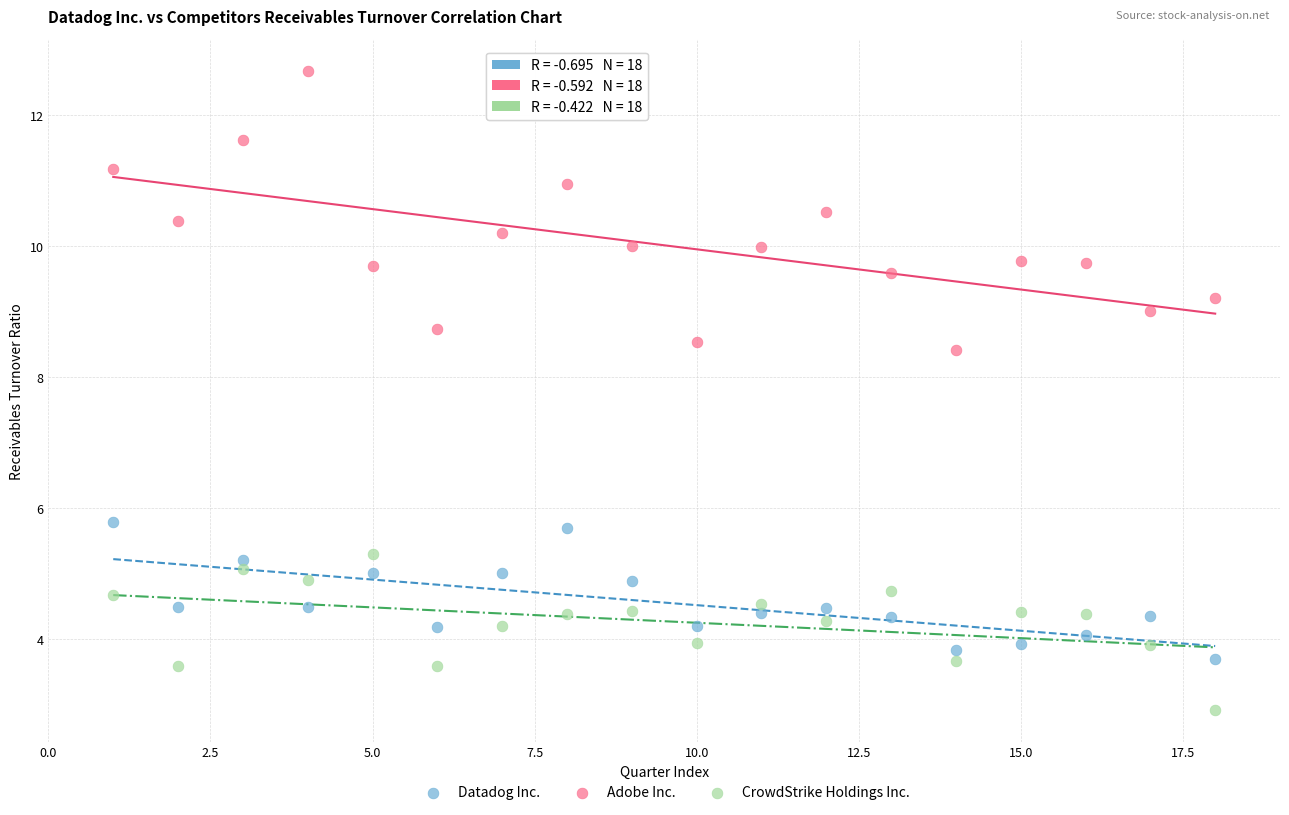

Across all data points, what is the range of X values (max minus min)?

17.0